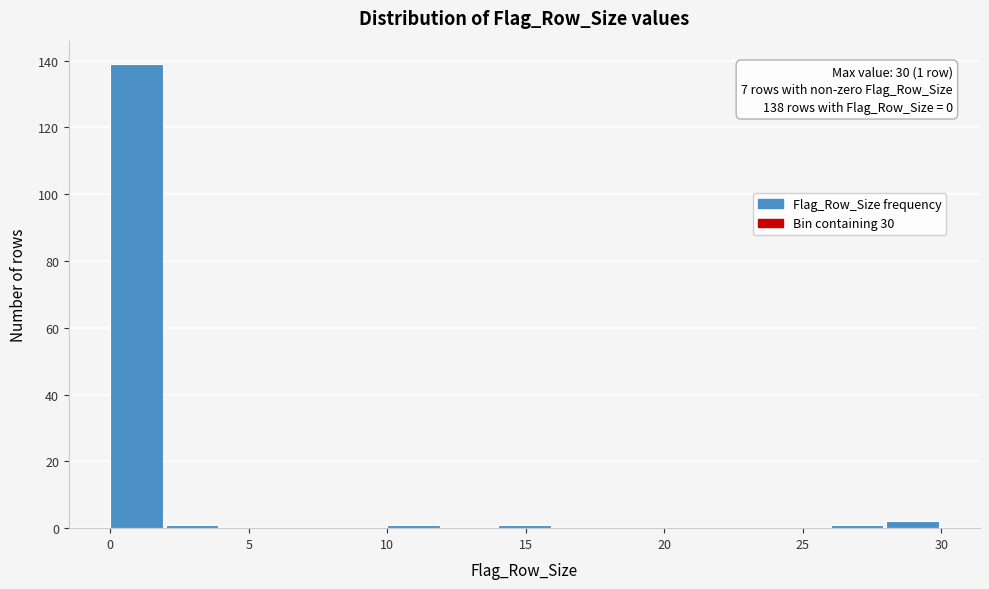

Over which range of the x-axis is the bar tallest?

0 to 2